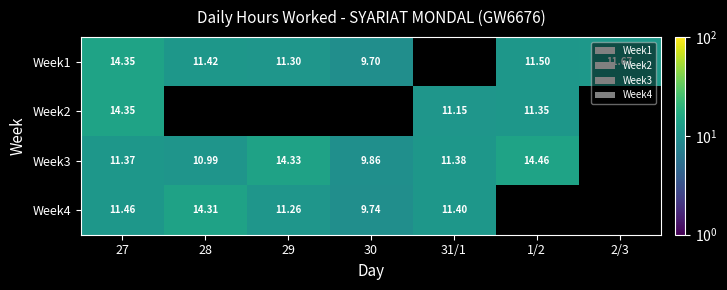

Where is Week2 nearest to the value 12?

1/2